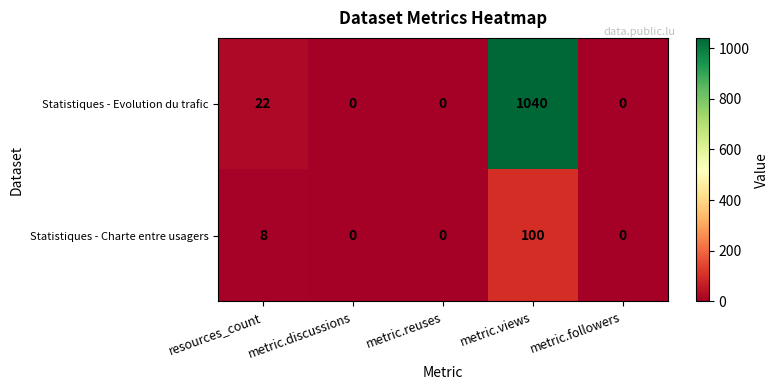

The value of Statistiques - Charte entre usagers at metric.followers is 0. True or false?

True